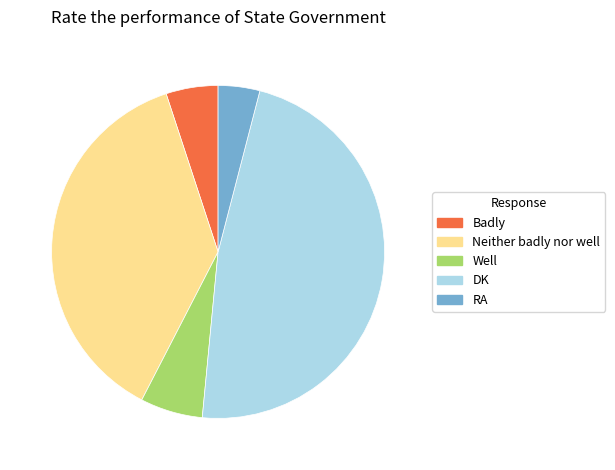

Is there a majority slice in this chart?

No